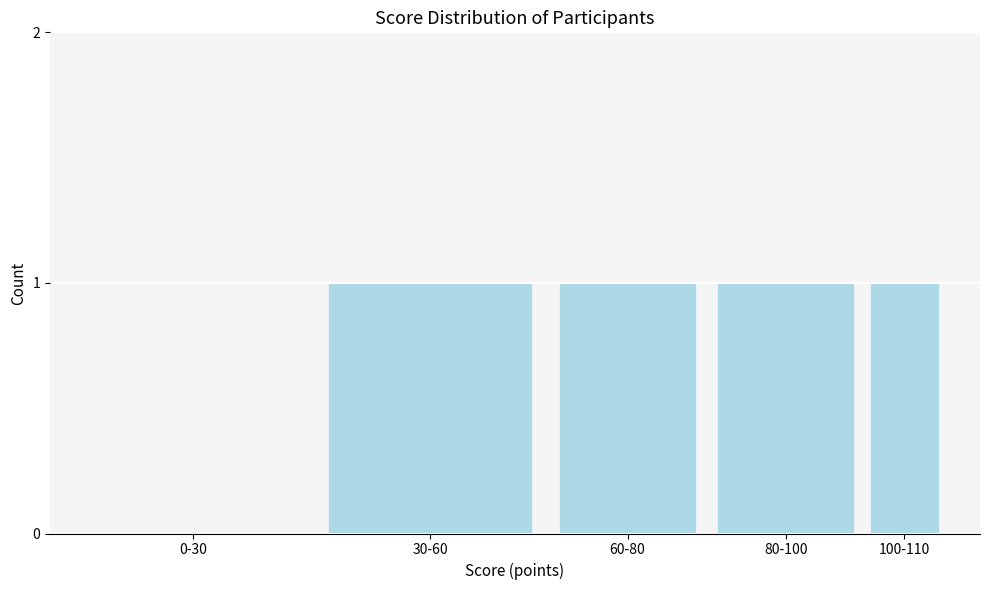

Reading right to left, extract all data points from this chart.

100-110=1	80-100=1	60-80=1	30-60=1	0-30=0